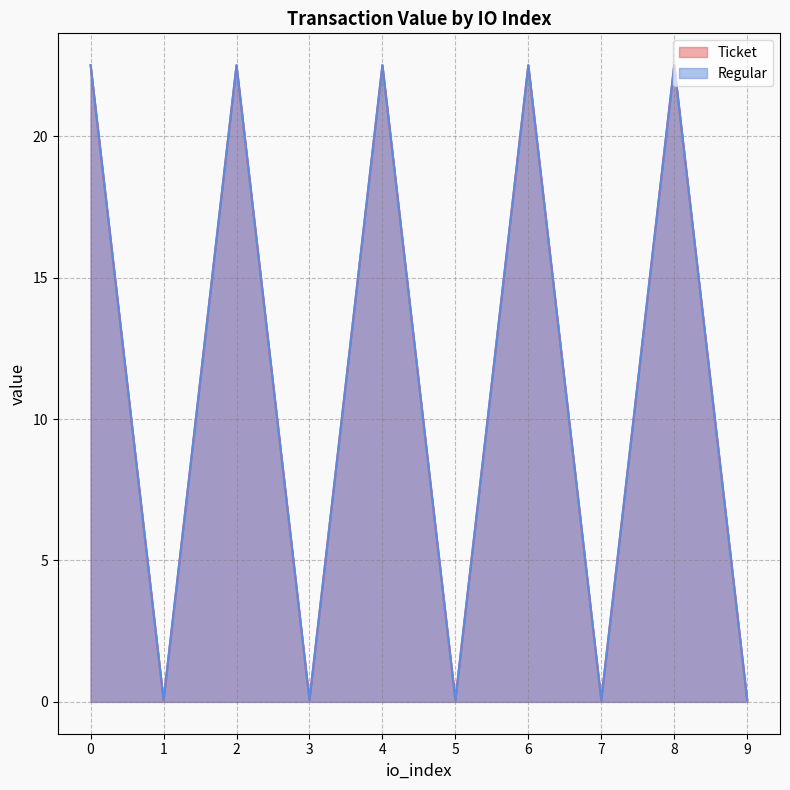

Reading right to left, extract all data points from this chart.

Ticket: 0.1	22.5	0.1	22.5	0.1	22.5	0.1	22.5	0.1	22.5
Regular: 0.1	22.5	0.1	22.5	0.1	22.5	0.1	22.5	0.1	22.5